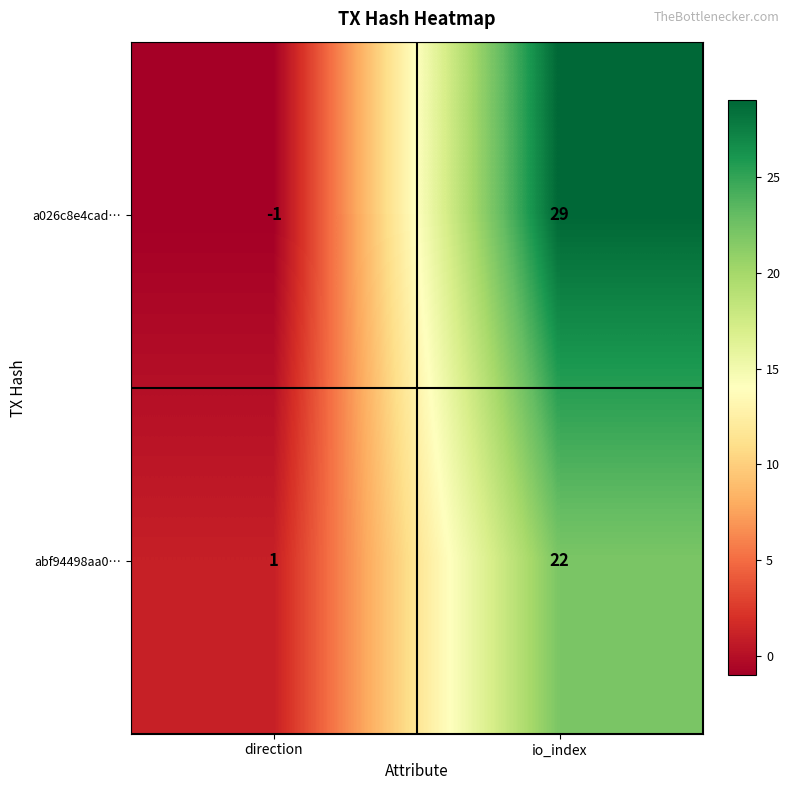

True or false: a026c8e4cad… has a value of 7 at io_index.

False